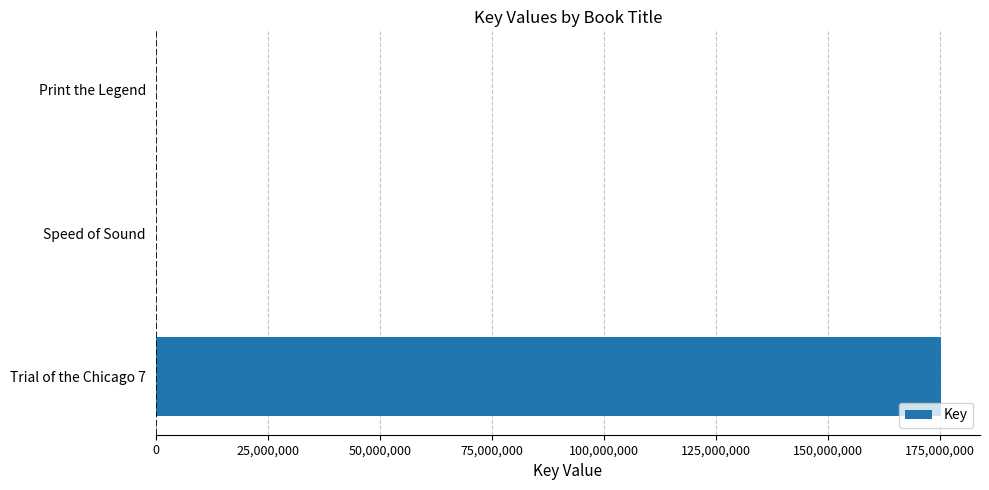

The value at Trial of the Chicago 7 is 175173386. True or false?

True